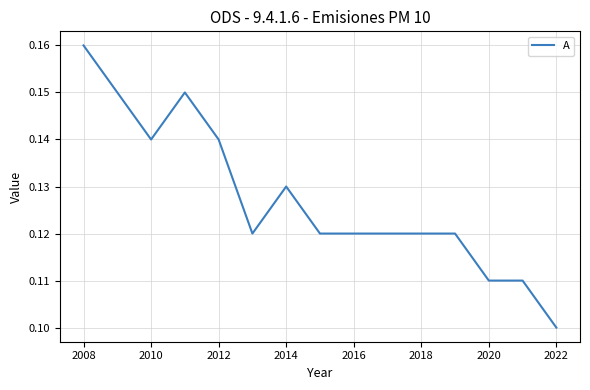

Which category has the highest value across all series?

2008